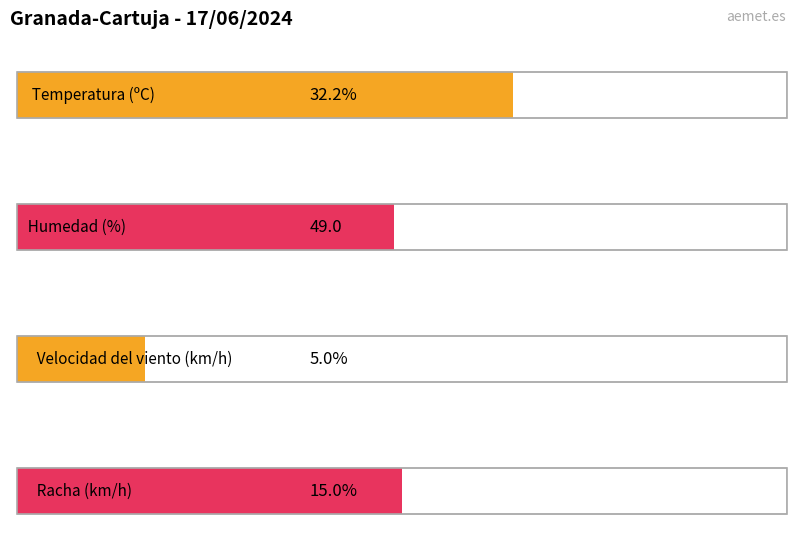

List the series in order of their peak value, lowest first.

Velocidad del viento (km/h), Racha (km/h), Temperatura (ºC), Humedad (%)